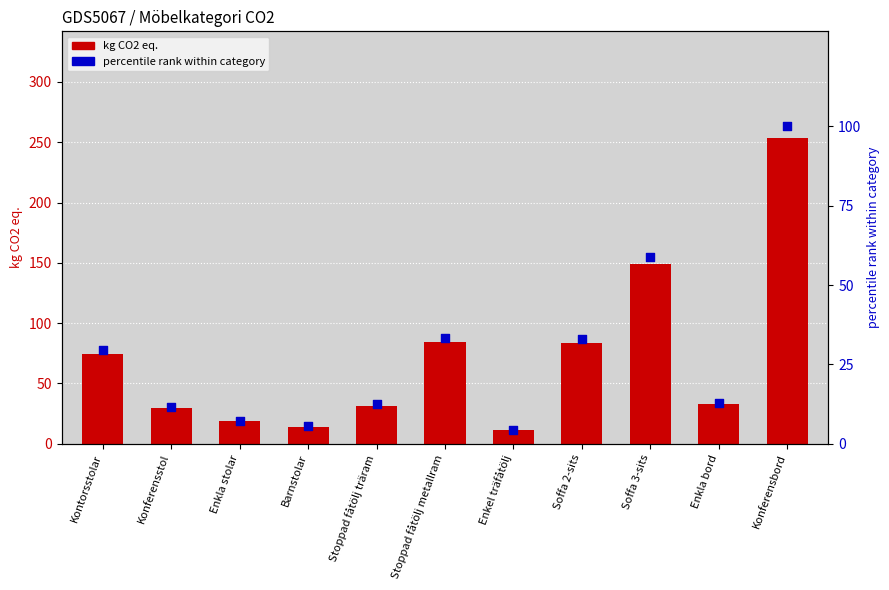

What is the total value across all series at Barnstolar?

19.5